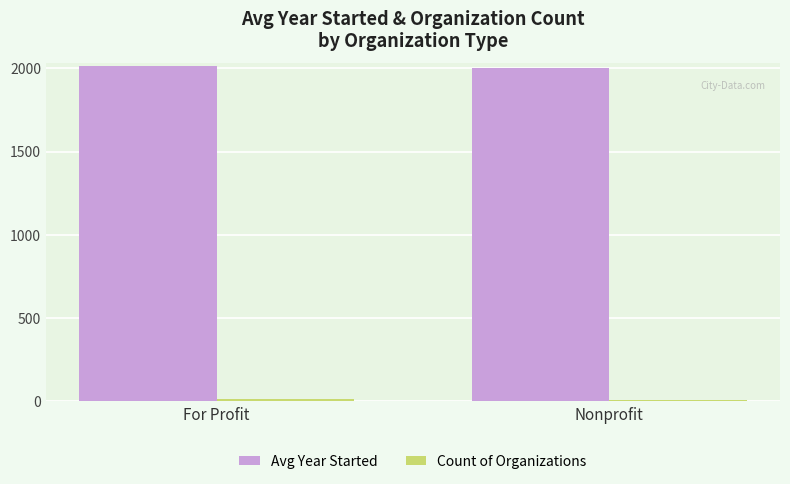

True or false: Avg Year Started has a value of 3112.3 at For Profit.

False